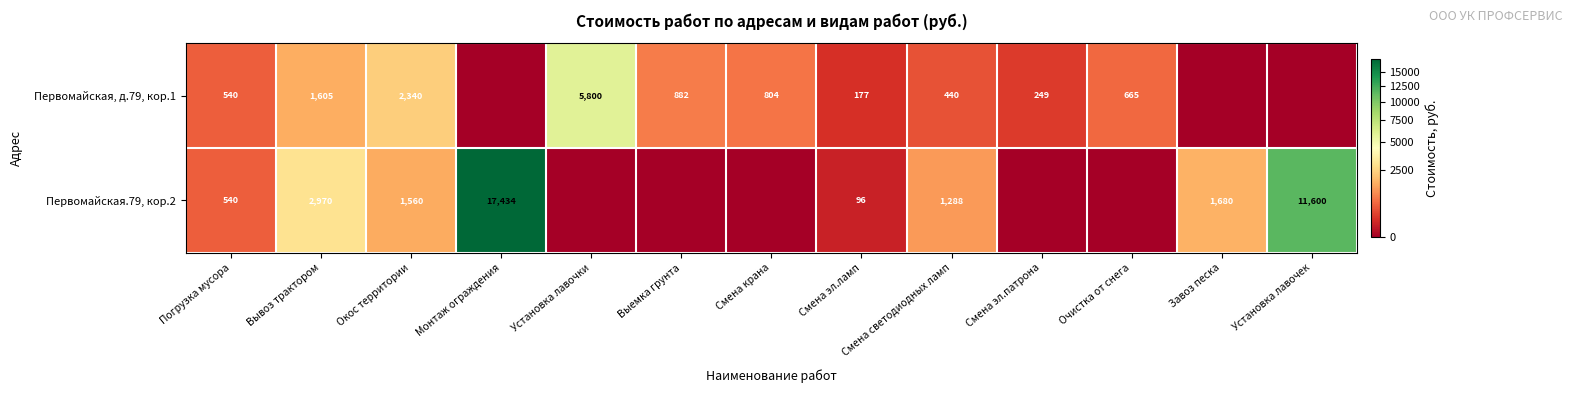

Rank the series at Вывоз трактором from highest to lowest value.

Первомайская.79, кор.2, Первомайская, д.79, кор.1